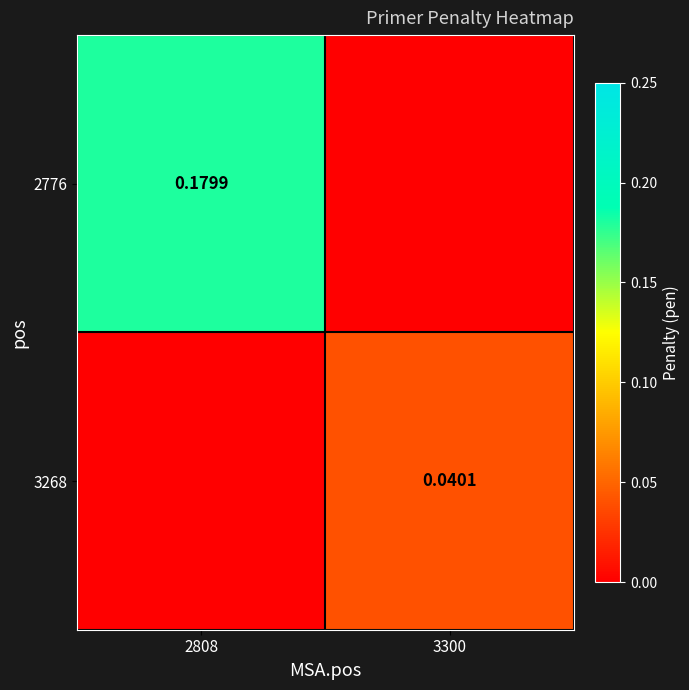

True or false: 3268 has a value of -0.0 at 2808.

False